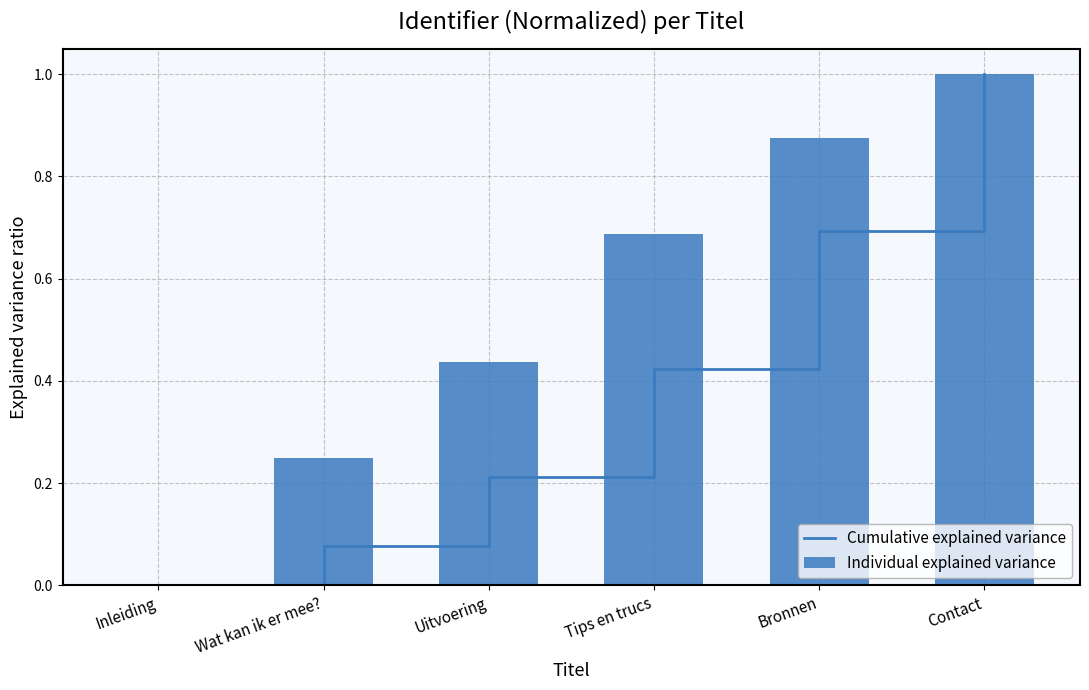

Reading right to left, list all the values displayed in this chart.

Cumulative explained variance: Contact=1.0	Bronnen=0.7	Tips en trucs=0.4	Uitvoering=0.2	Wat kan ik er mee?=0.1	Inleiding=0.0
Individual explained variance: Contact=1.0	Bronnen=0.9	Tips en trucs=0.7	Uitvoering=0.4	Wat kan ik er mee?=0.2	Inleiding=0.0